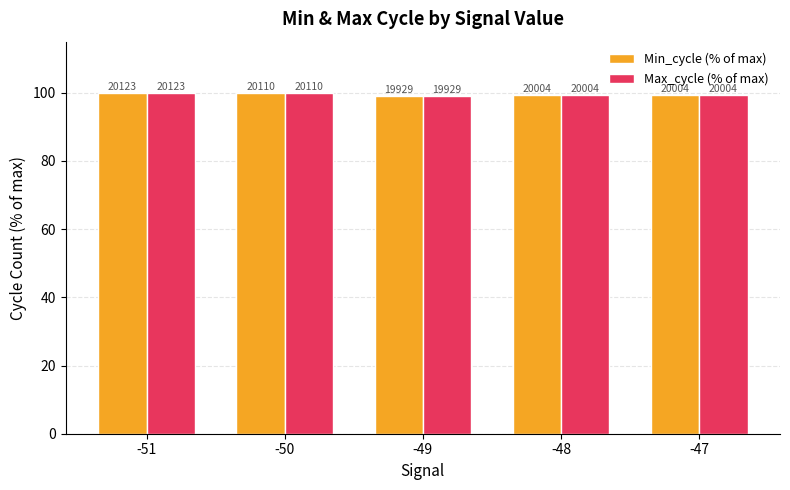

True or false: Max_cycle (% of max) has a value of 20.3 at -49.

False